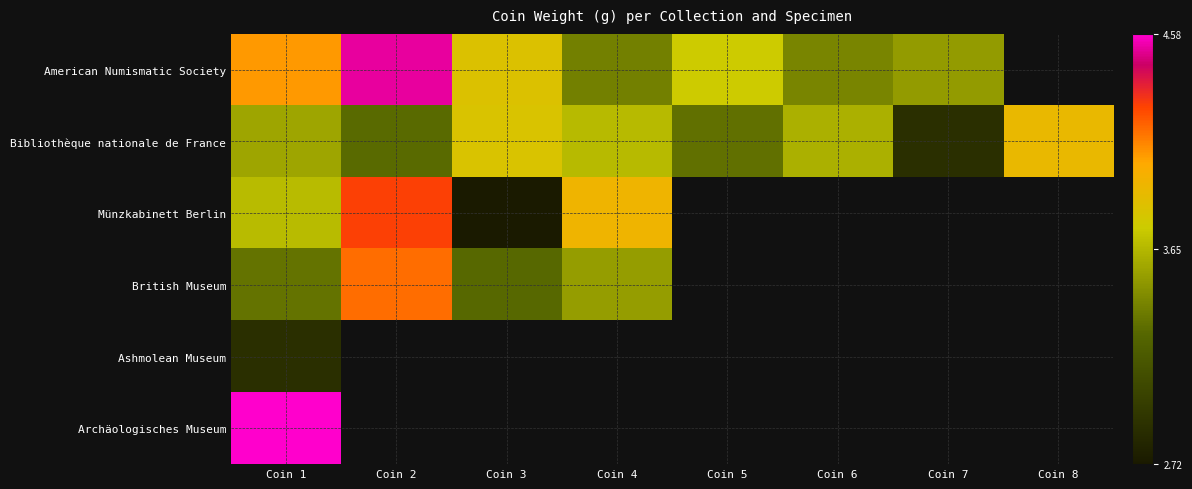

Which category has the lowest value in the Münzkabinett Berlin series?

Coin 3